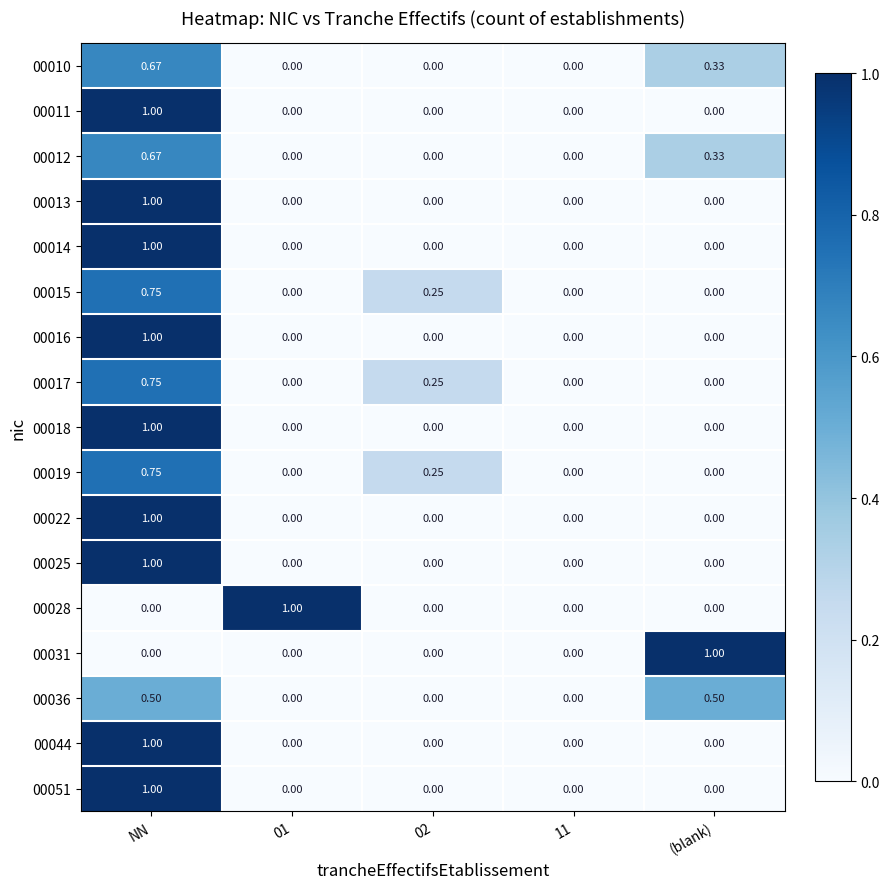

Is the value of 00025 at NN greater than the value of 00036 at 02?

Yes